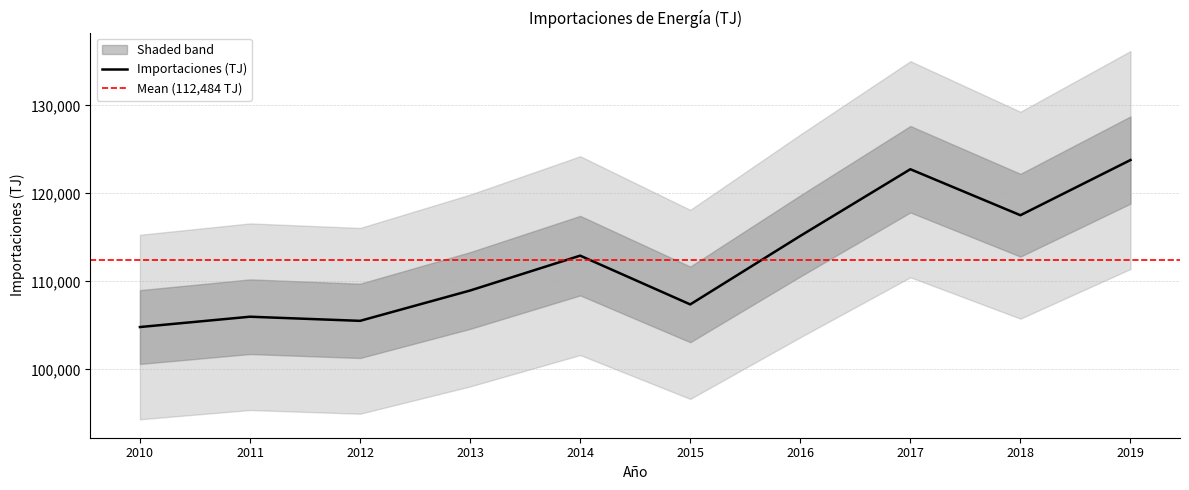

The chart shows a value of 115170.0 at 2016. True or false?

True